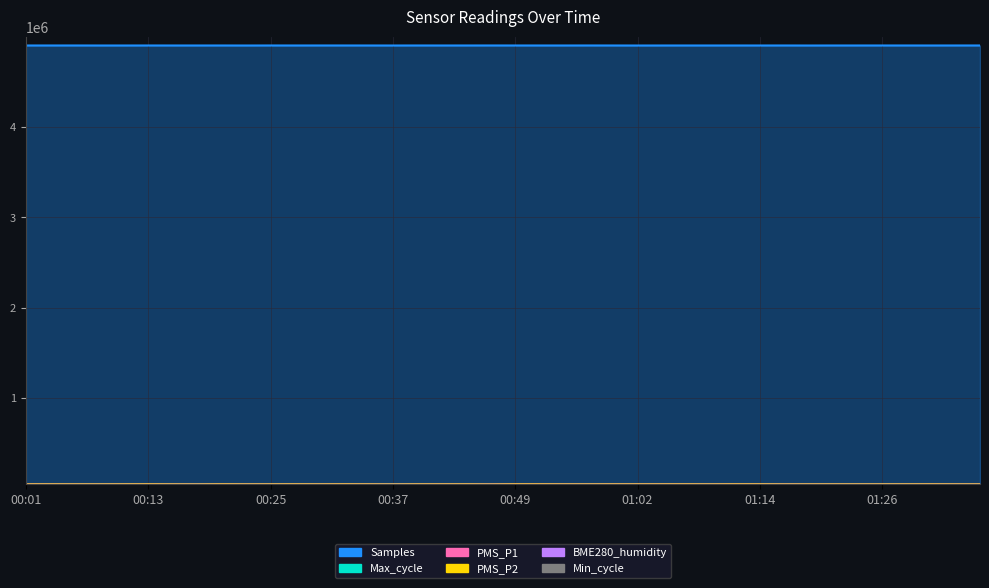

What is the difference between the maximum and second lowest values in the PMS_P2 series?

2500.0